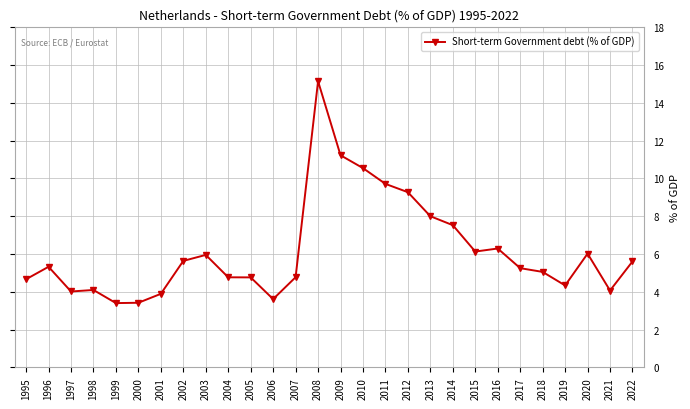

Is it true that the value at 2008 is 7.3?

False